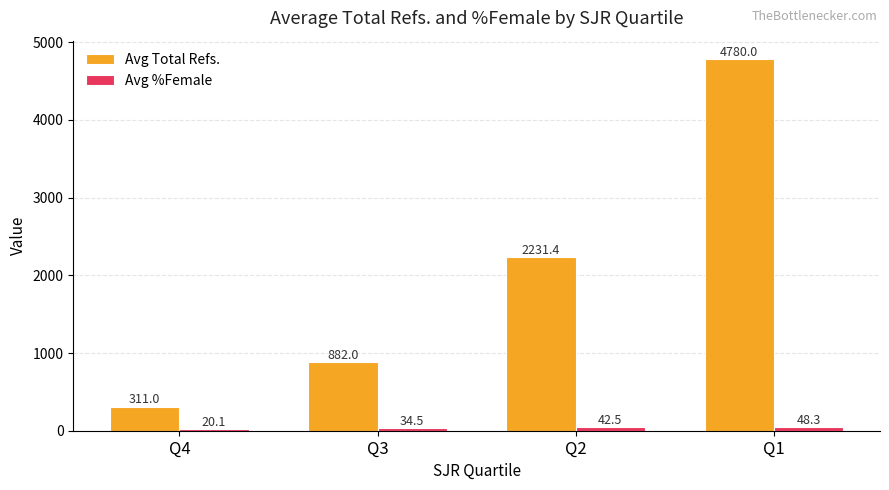

Does the chart contain stacked bars?

No